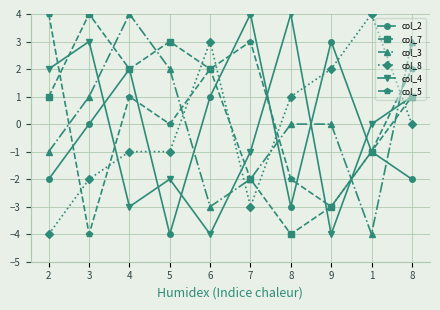

How many col_7 values are between -2 and 2?

6